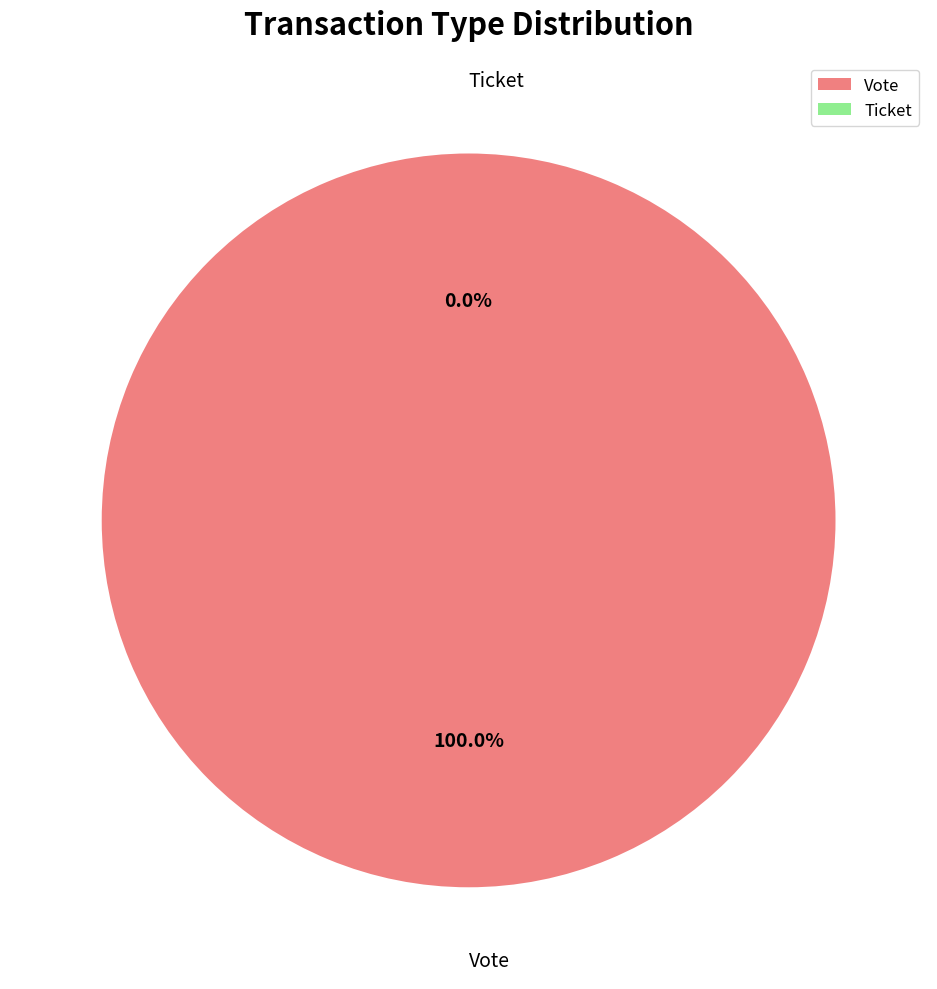

Count the number of slices in the pie.

2